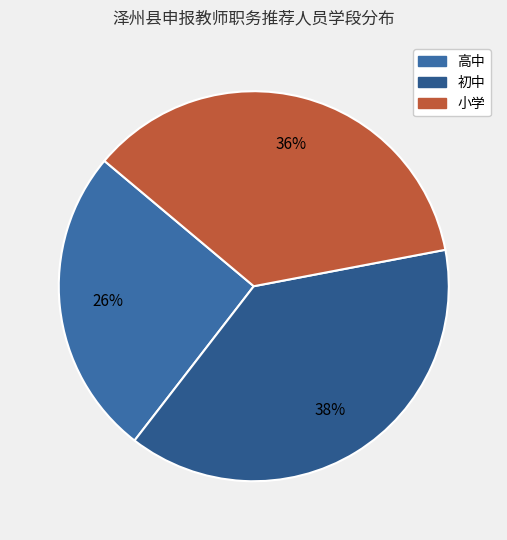

How many segments does this pie chart have?

3